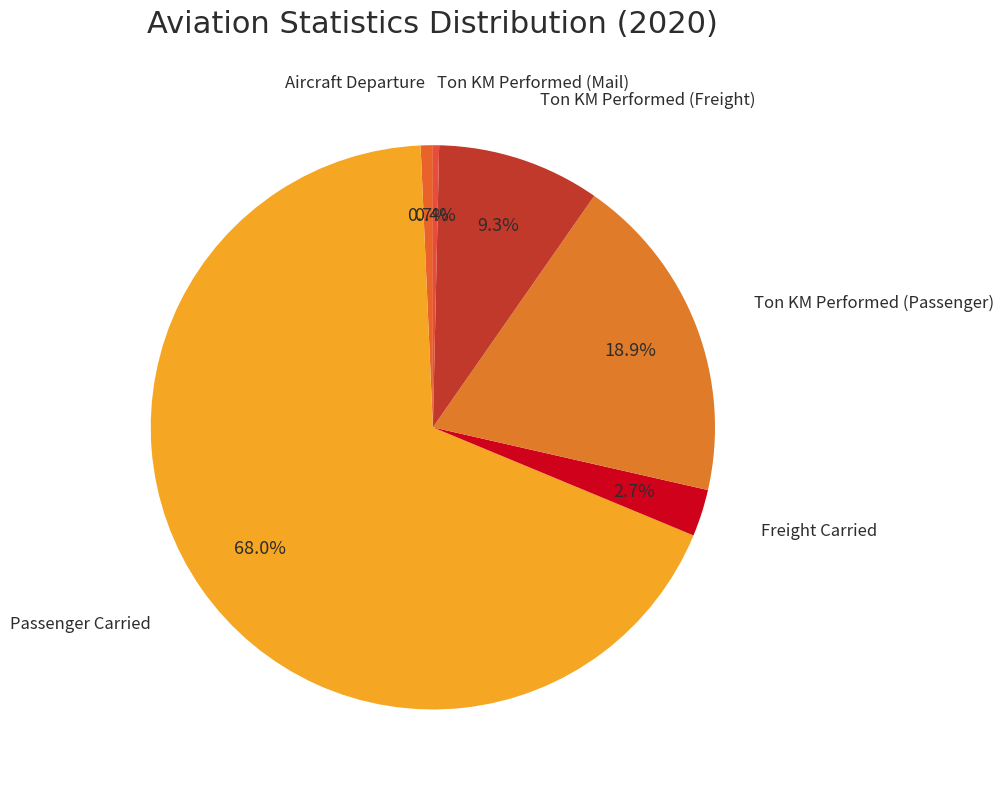

What is the smallest slice in the pie chart?

Ton KM Performed (Mail)